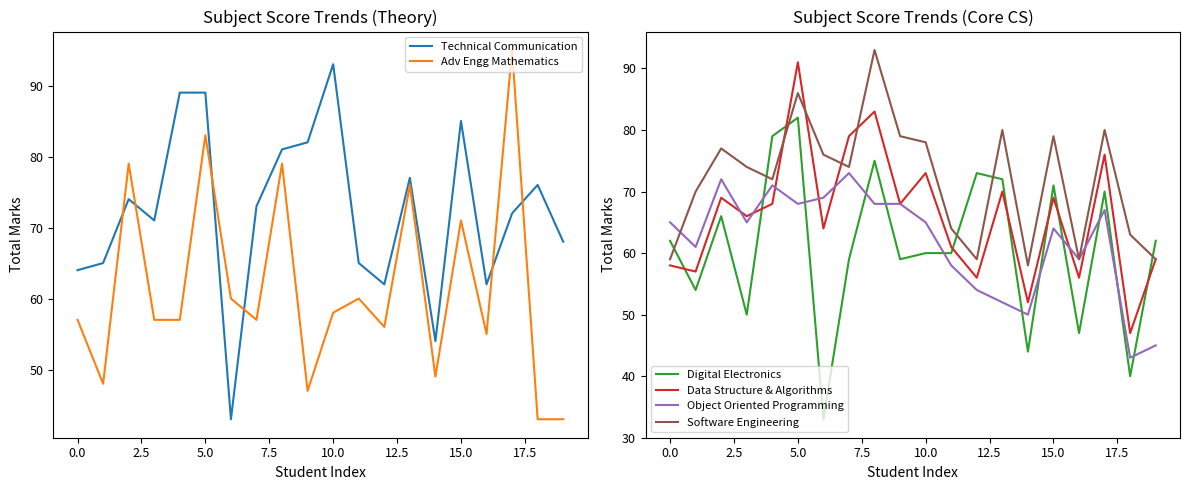

What are all the series names shown in the legend?

Technical Communication, Adv Engg Mathematics, Digital Electronics, Data Structure & Algorithms, Object Oriented Programming, Software Engineering